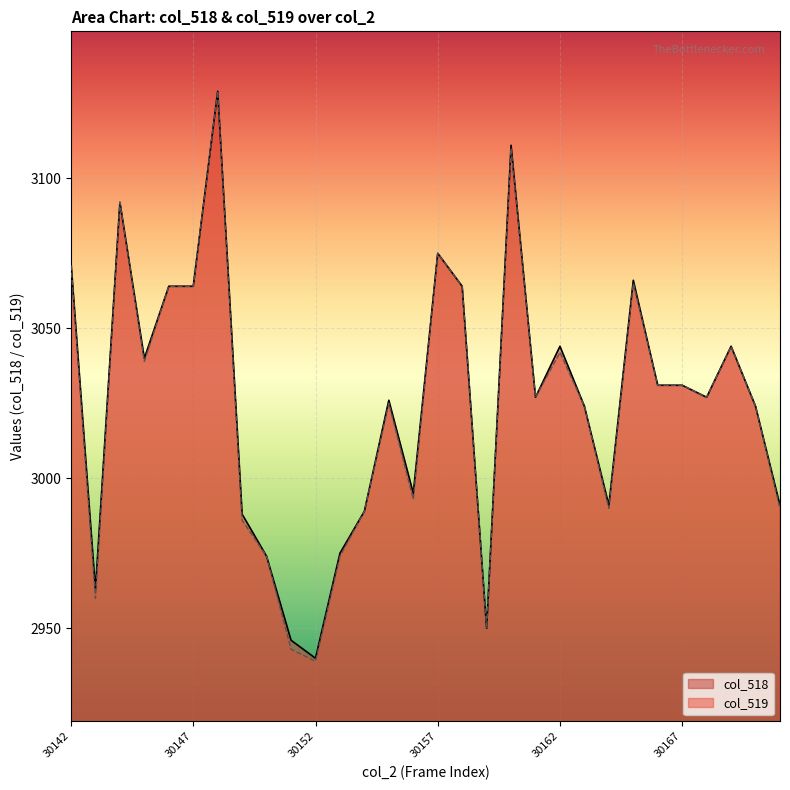

Which series has the largest range (max minus min)?

col_519